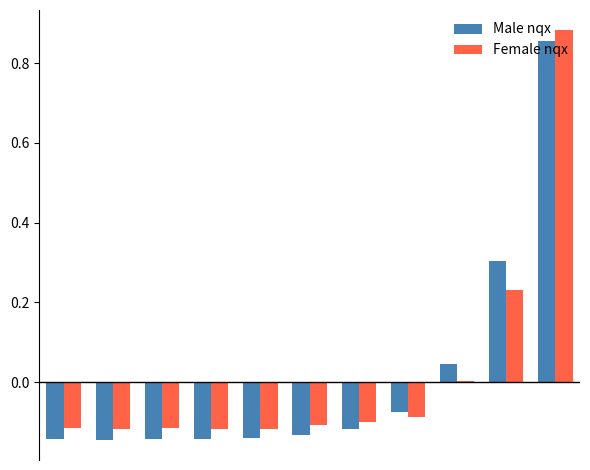

What is the value of the Male nqx bar at the 7th from the left?

-0.1